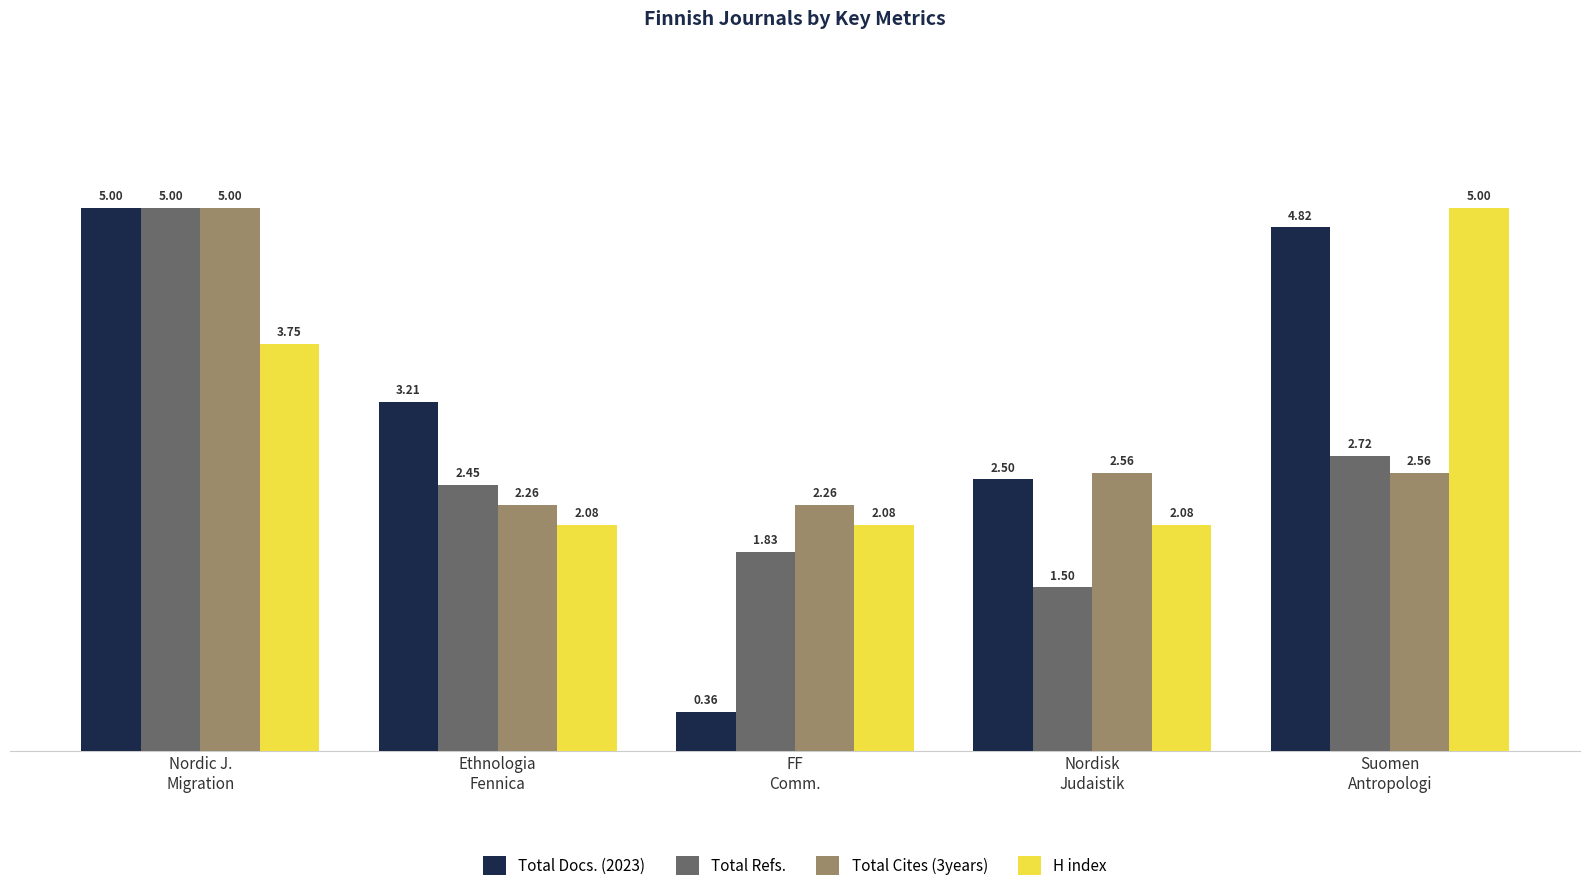

What is the label of the 2nd bar from the left?

Ethnologia
Fennica